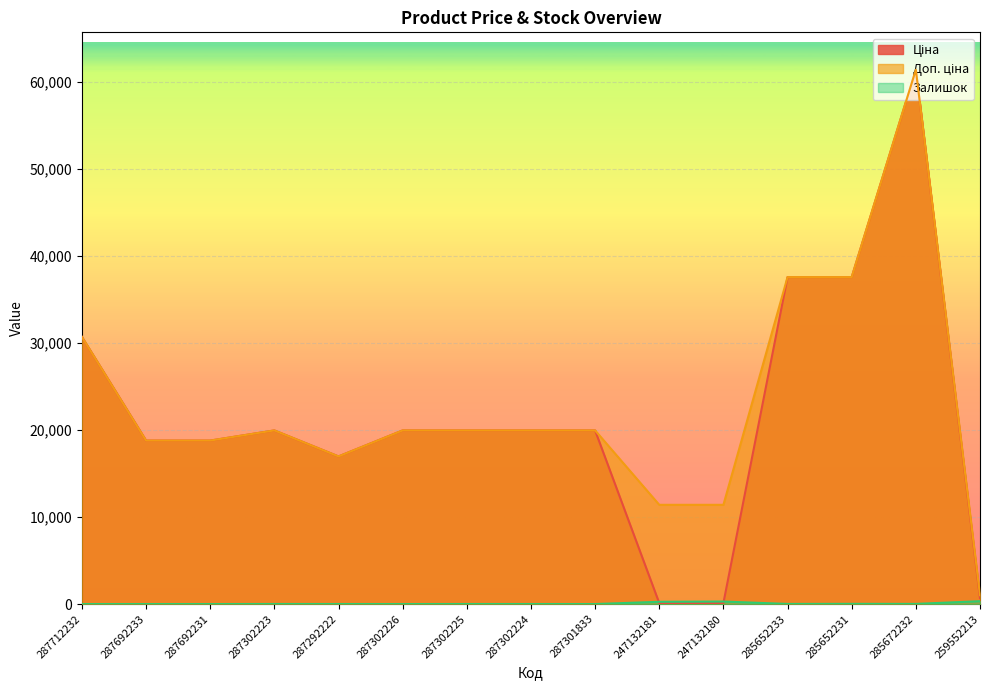

Which series has the largest range (max minus min)?

Ціна